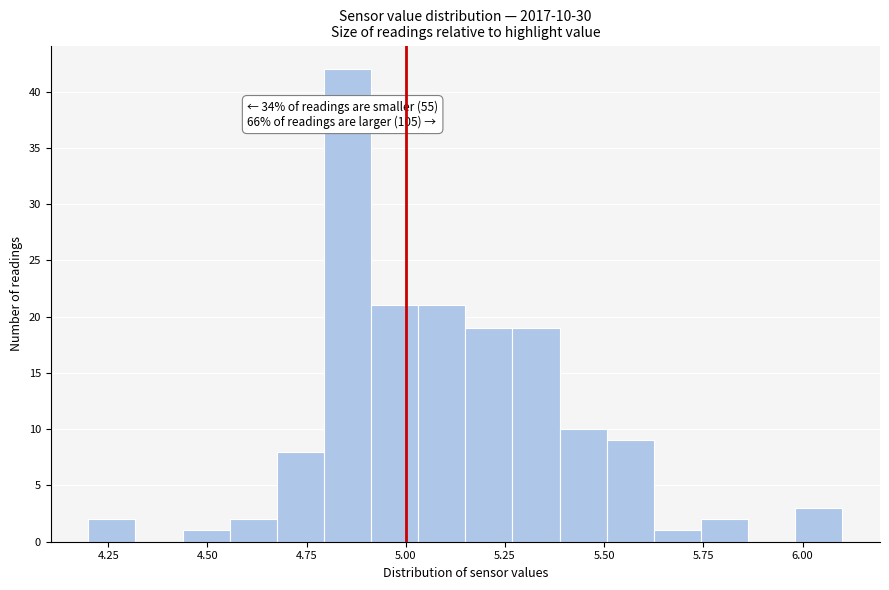

Around what value on the x-axis is the tallest bar? Give the approximate position of its centre, as read against the axis.

4.85